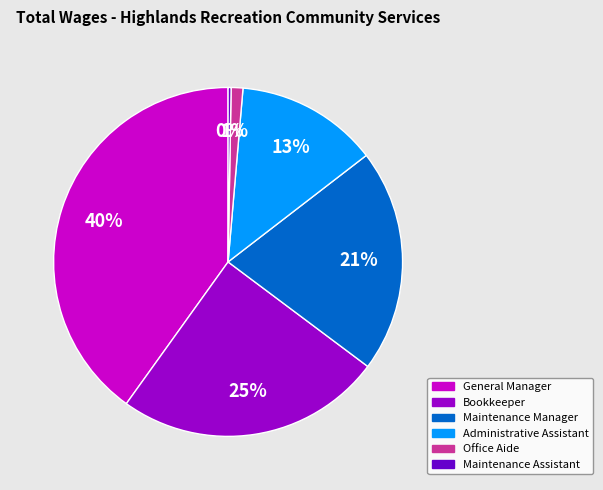

Combined, do Administrative Assistant and Maintenance Assistant account for over 50%?

No